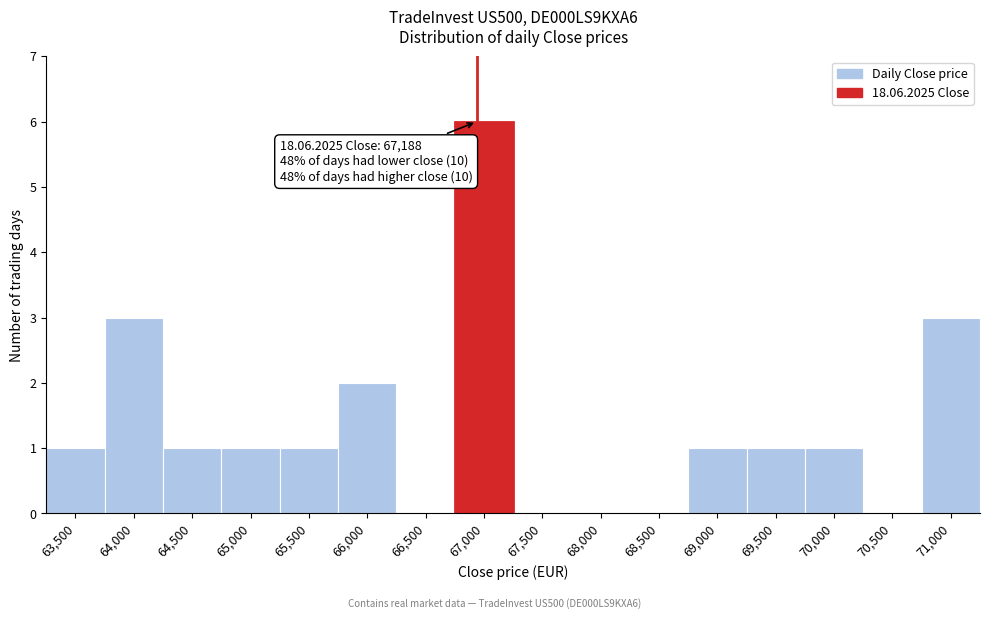

Reading right to left, transcribe all the data shown in this chart.

71,000=3	70,500=0	70,000=1	69,500=1	69,000=1	68,500=0	68,000=0	67,500=0	67,000=6	66,500=0	66,000=2	65,500=1	65,000=1	64,500=1	64,000=3	63,500=1